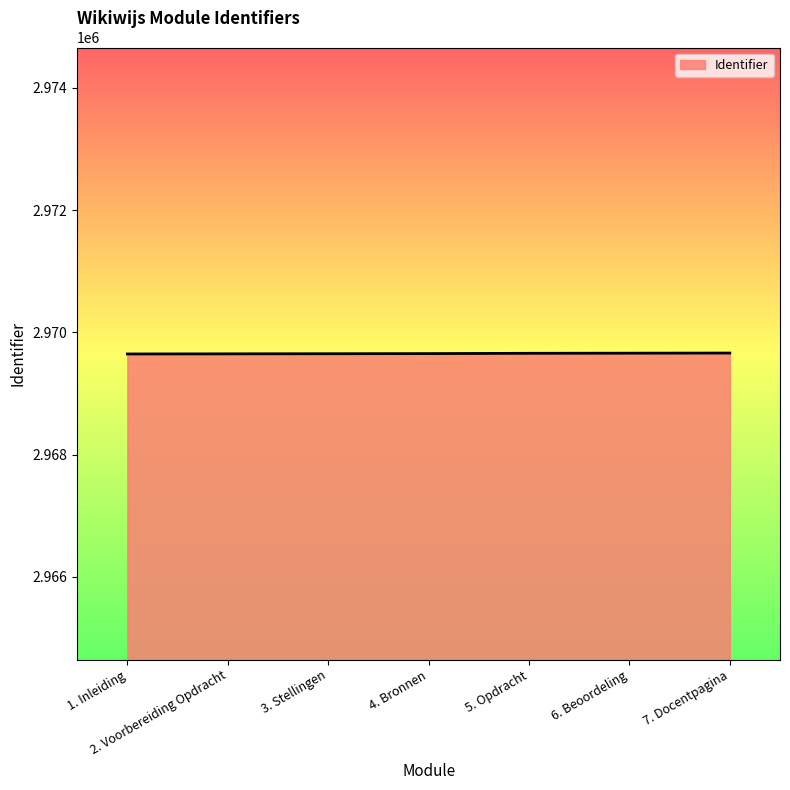

The value at 3. Stellingen is 2969650. True or false?

True